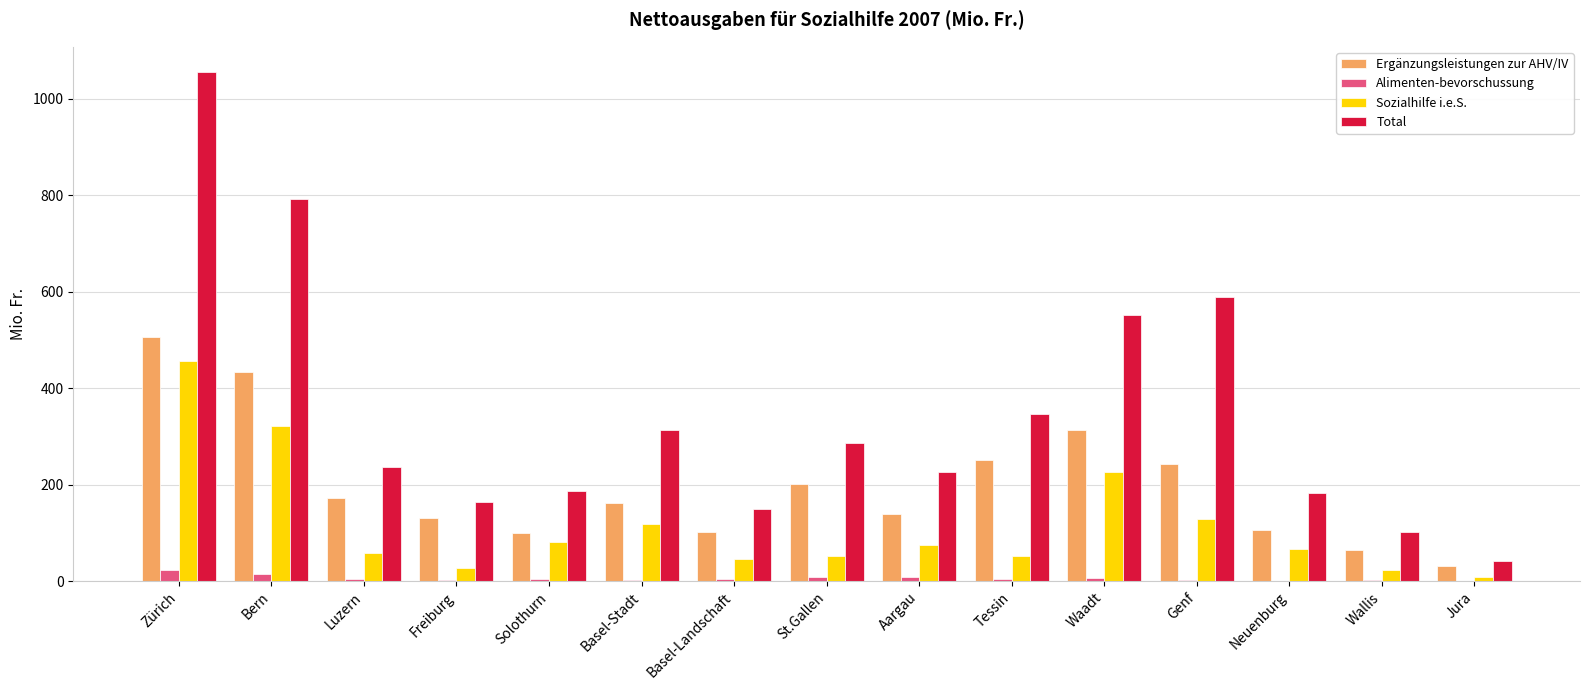

What is the highest value of the Total series?

1054.7